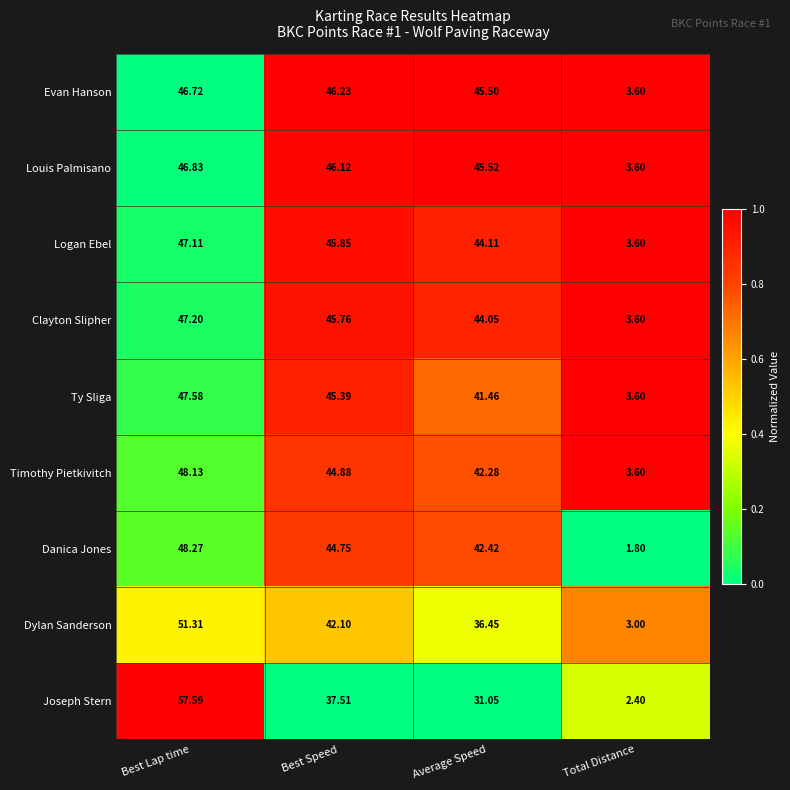

List the labels in order of Ty Sliga value, smallest first.

Total Distance, Average Speed, Best Speed, Best Lap time